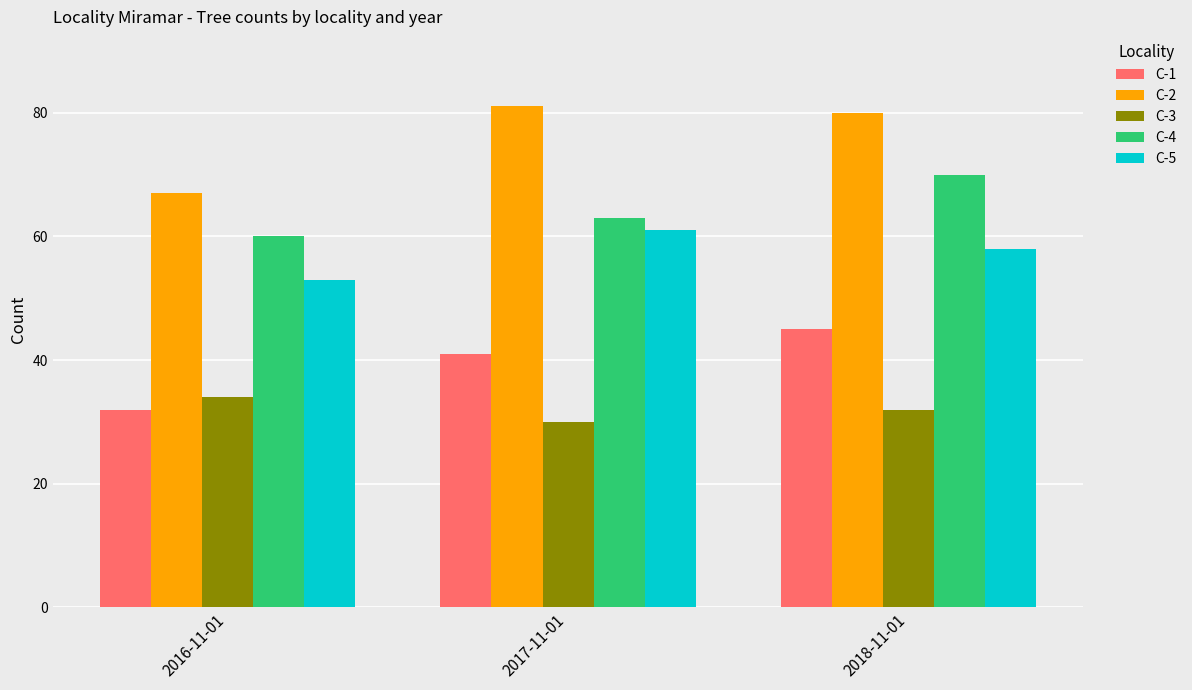

Which series has the largest range (max minus min)?

C-2